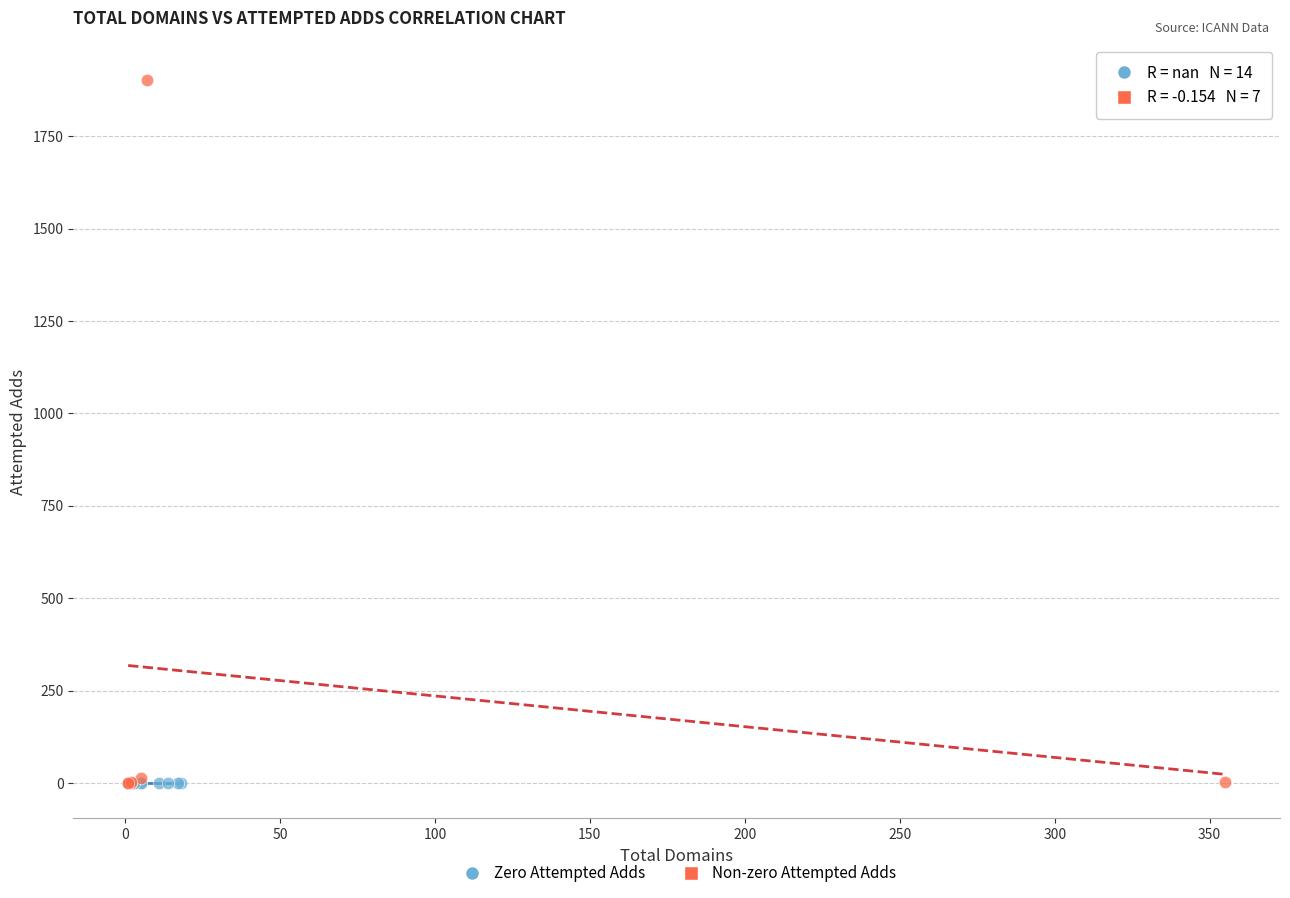

Which series contains the highest Y value?

Non-zero Attempted Adds